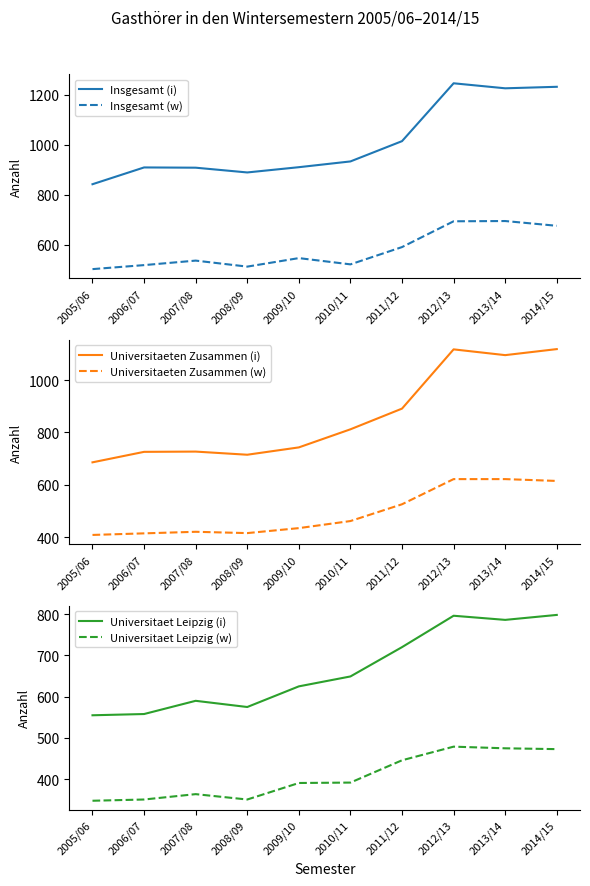

True or false: Universitaeten Zusammen (i) and Universitaet Leipzig (i) intersect in this chart.

False